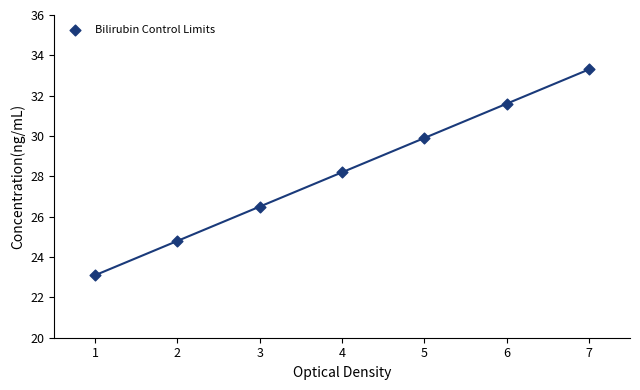

What Y value in the scatter plot is closest to 28?

28.2